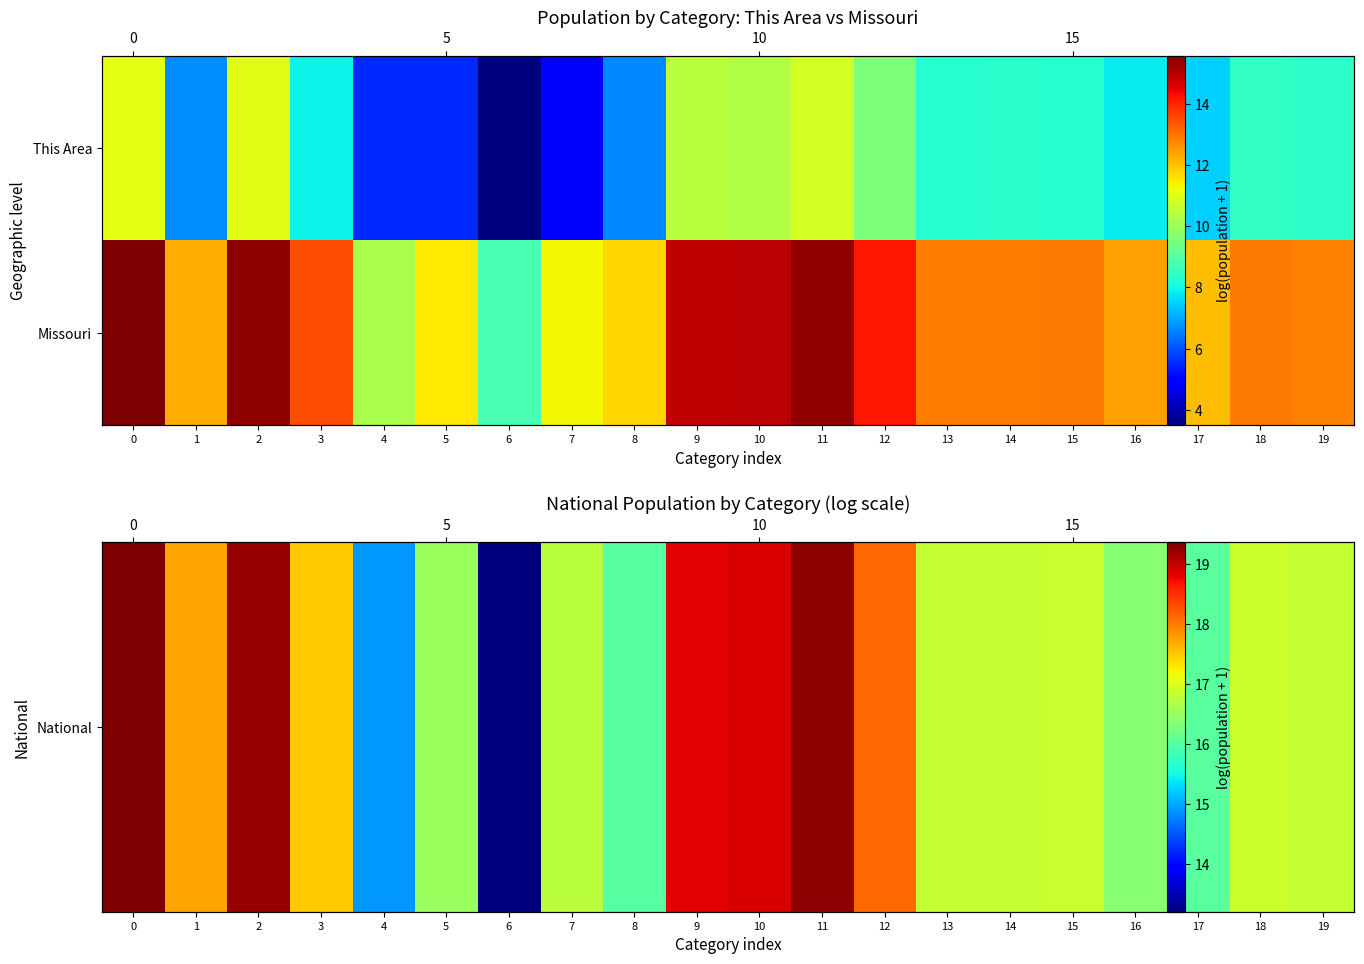

The Missouri series shows 8.7 at 6. True or false?

True